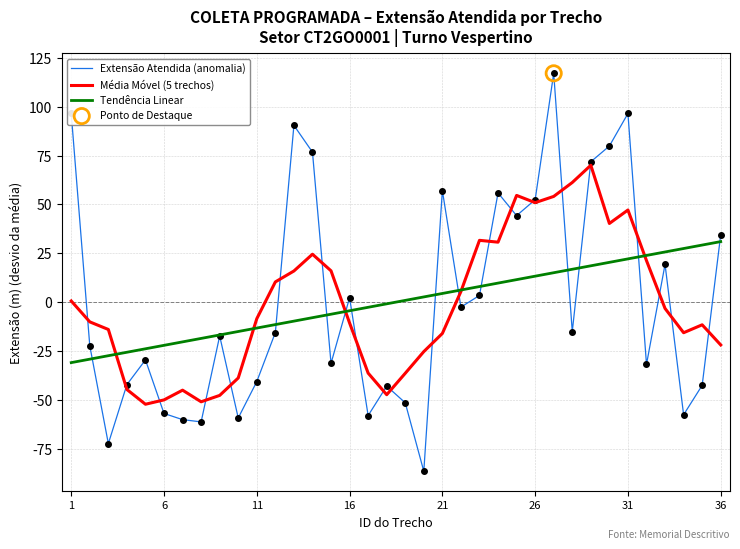

What is the minimum value shown in the chart?

-86.6